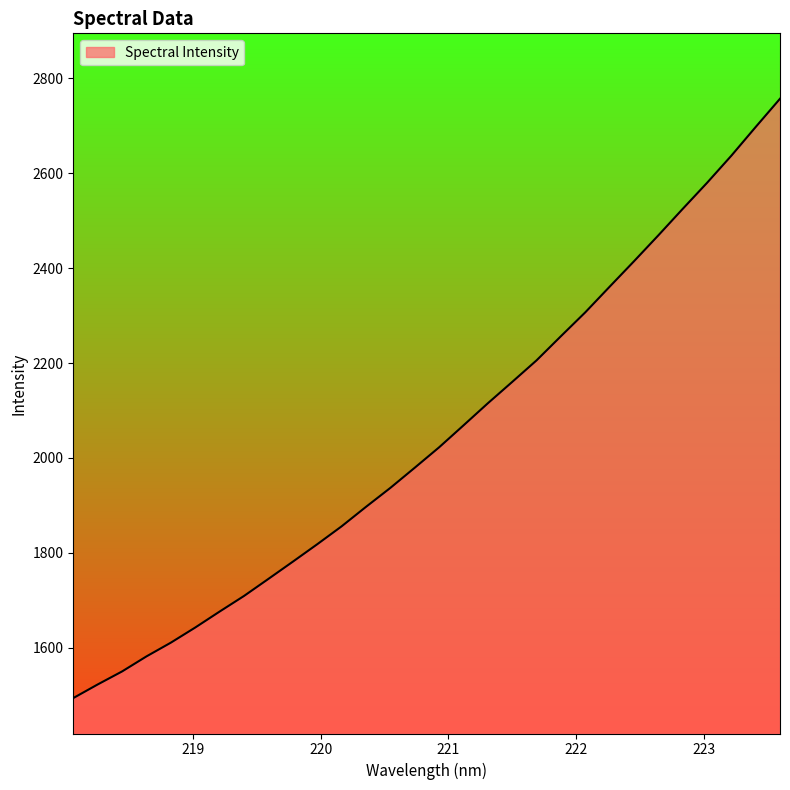

What is the maximum value shown in the chart?

2757.1